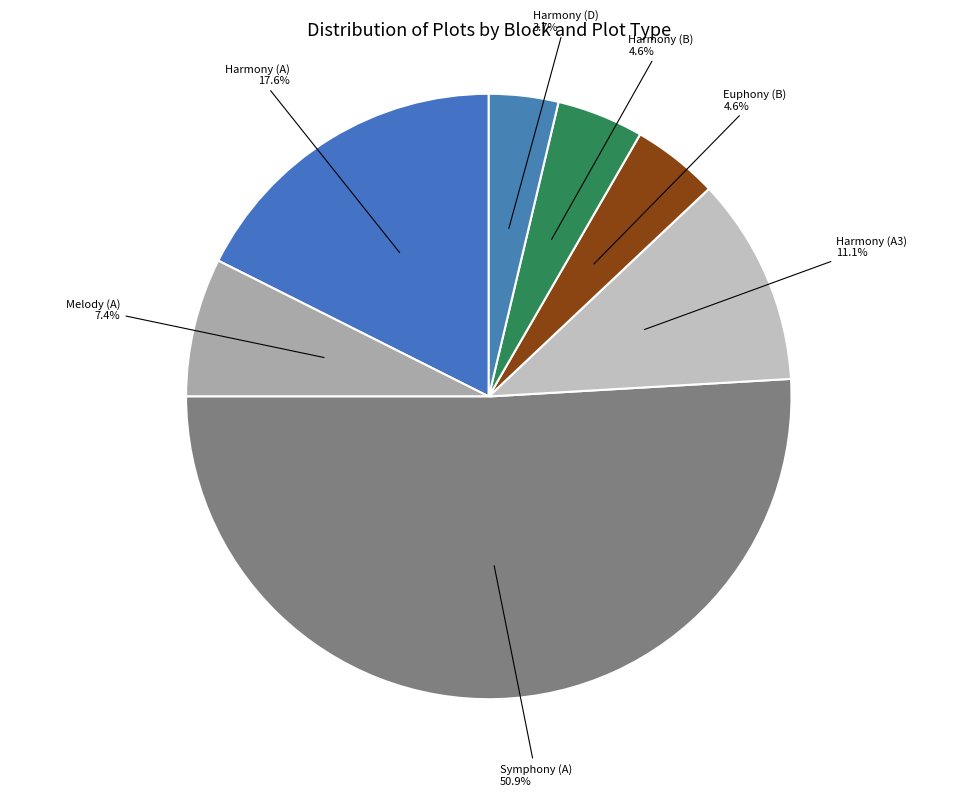

Count the number of slices in the pie.

7